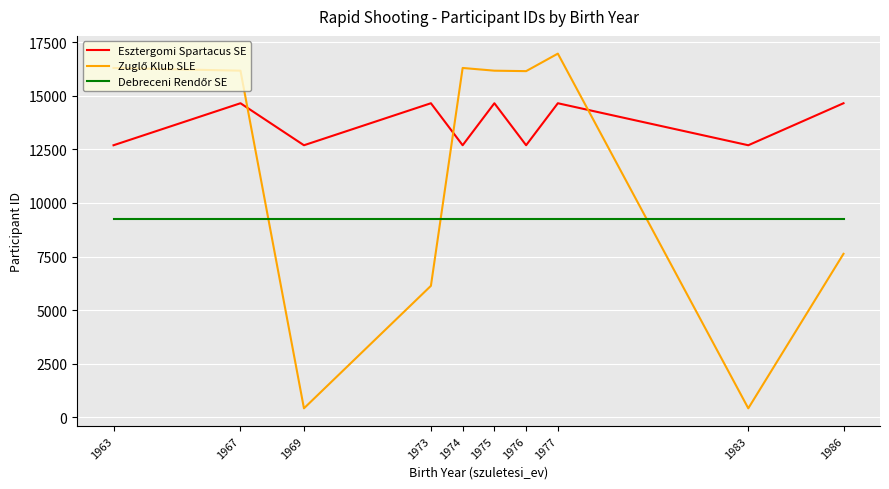

What is the lowest value of the Esztergomi Spartacus SE series?

12691